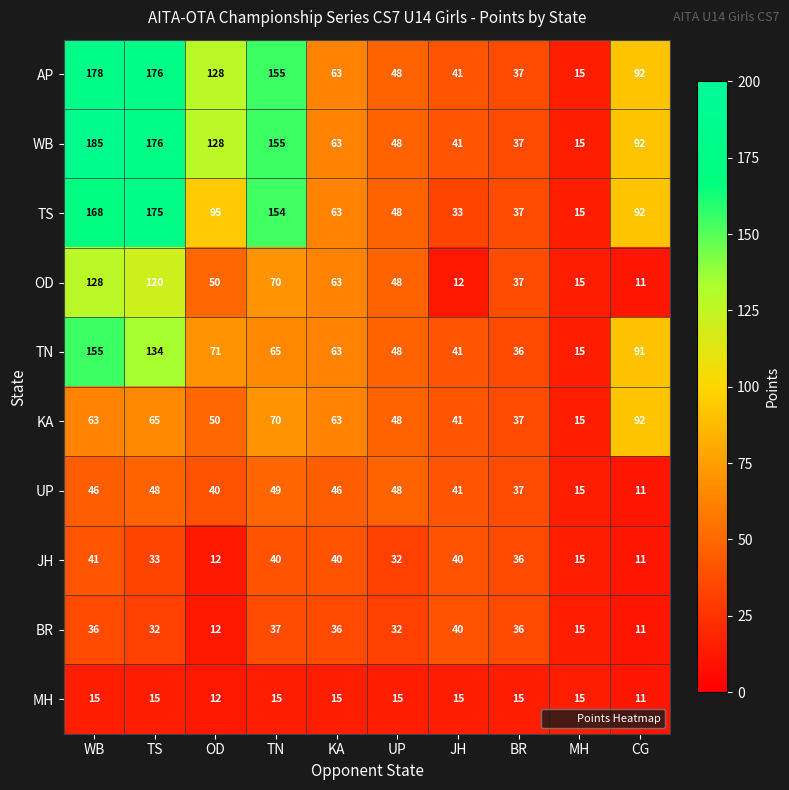

Where is AP nearest to the value 96?

CG